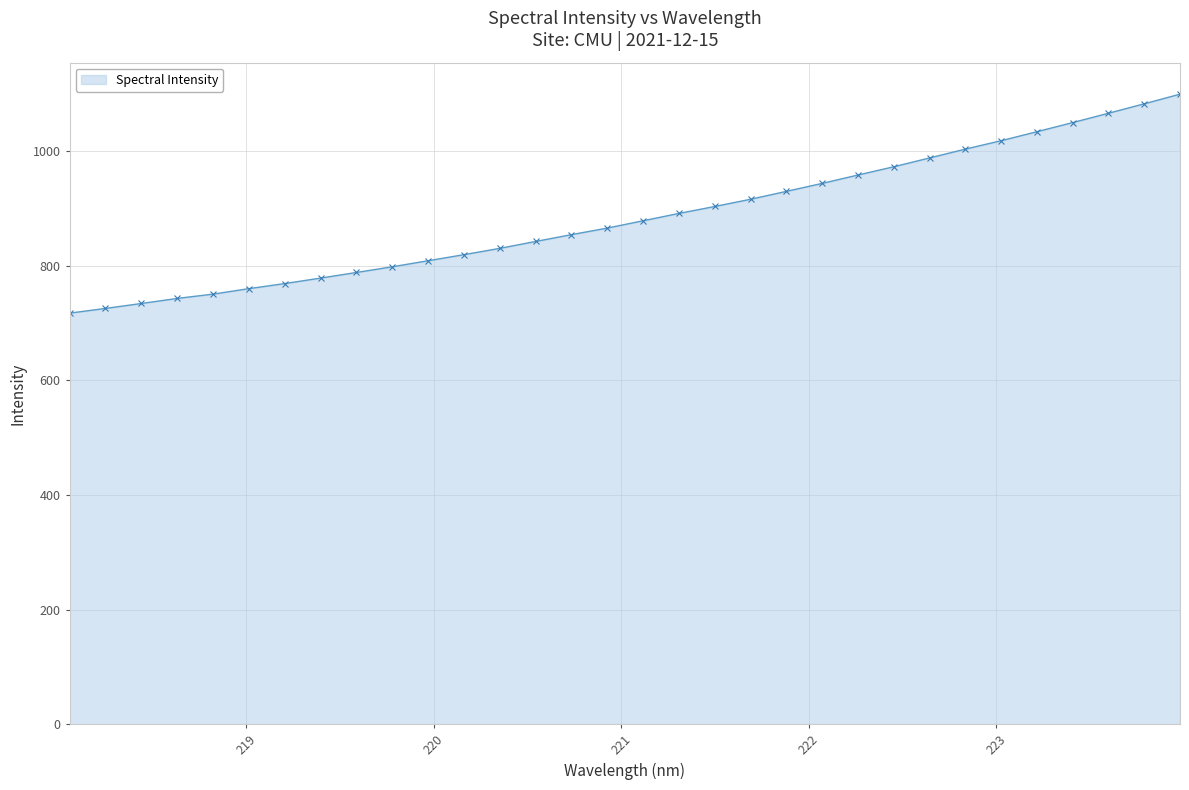

What is the value of the 27th point from the left?

1018.3